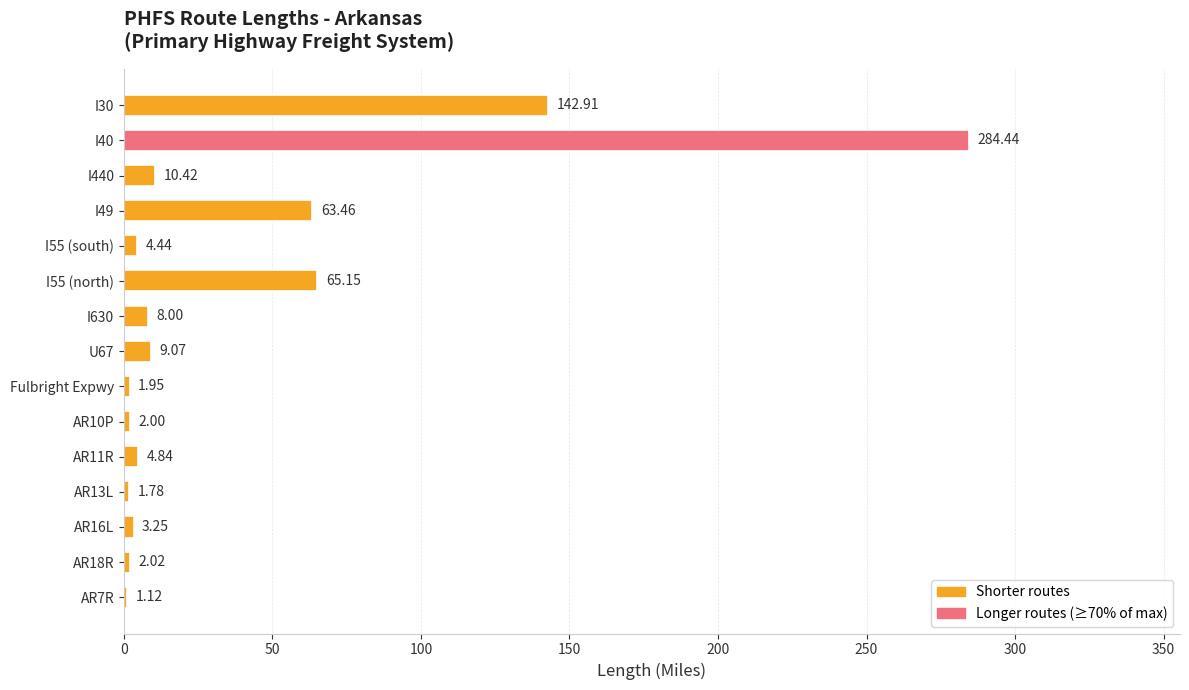

What is the average value?

40.3